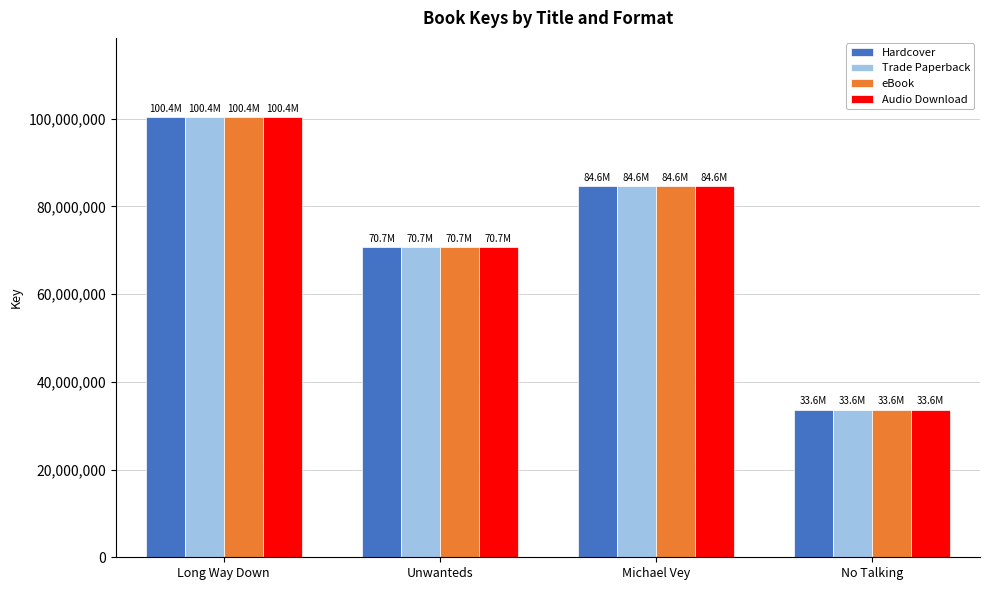

Count the Audio Download values in the range 70727444 to 100356512.

3